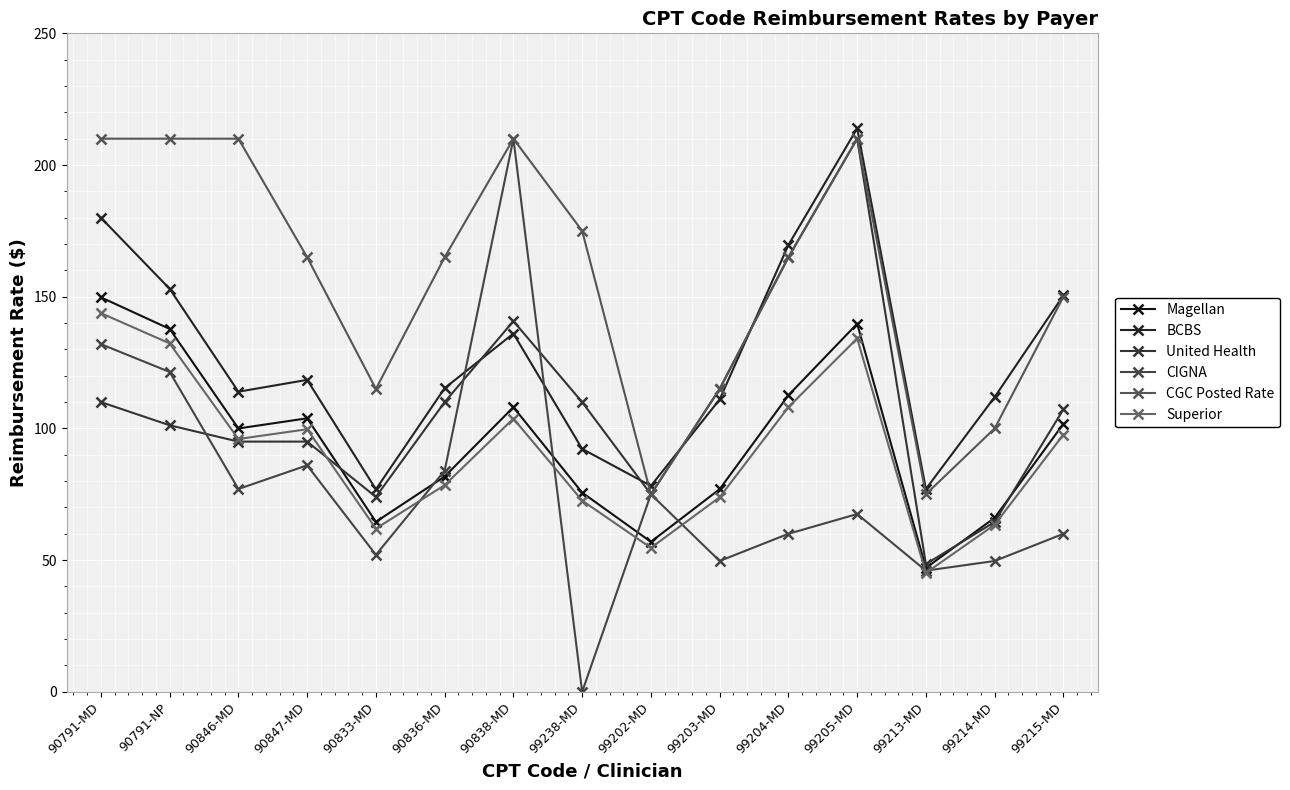

What is the value of the Superior point at the 6th from the left?

78.5